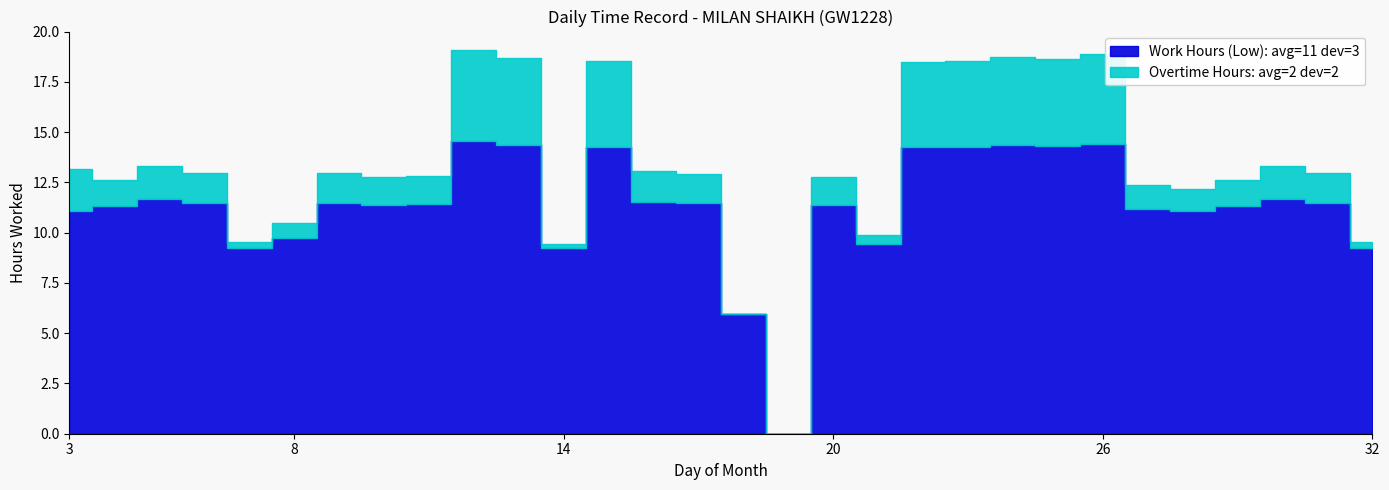

Is it true that Work Hours (Low) equals 16.1 at 6?

False